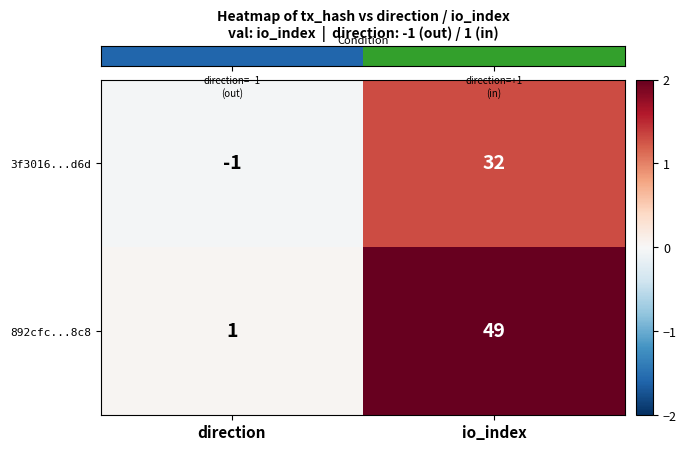

True or false: 3f3016...d6d has a value of 21 at io_index.

False